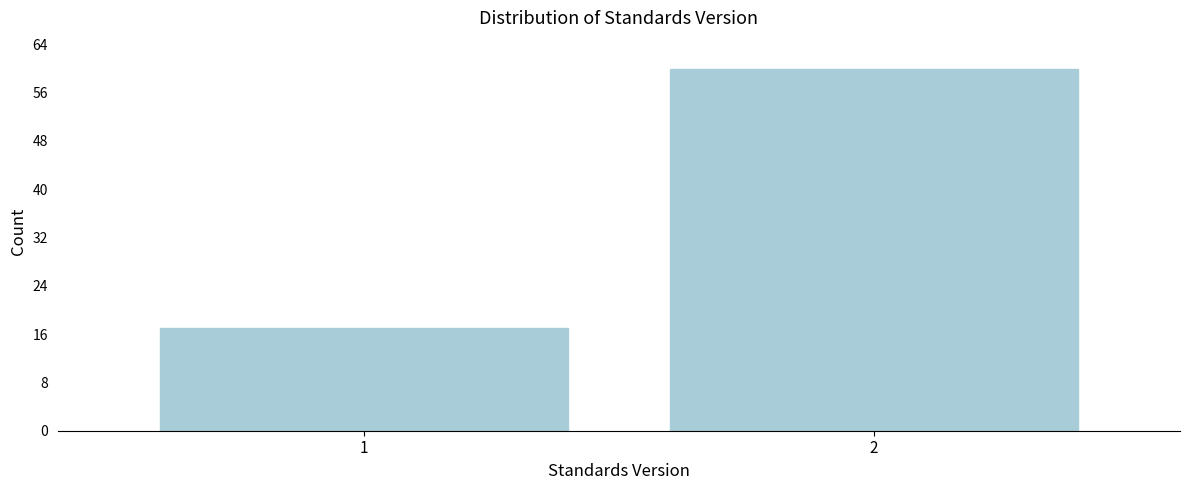

Reading left to right, what are all the values shown in this chart?

17	60